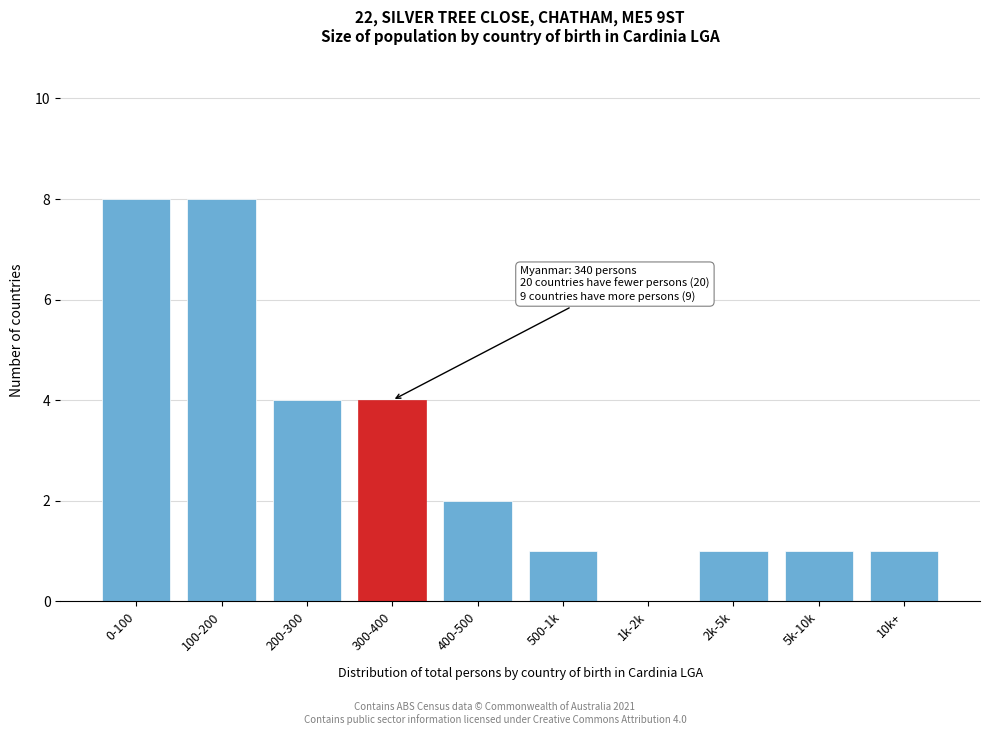

Reading right to left, transcribe all the data shown in this chart.

10k+=1	5k-10k=1	2k-5k=1	1k-2k=0	500-1k=1	400-500=2	300-400=4	200-300=4	100-200=8	0-100=8